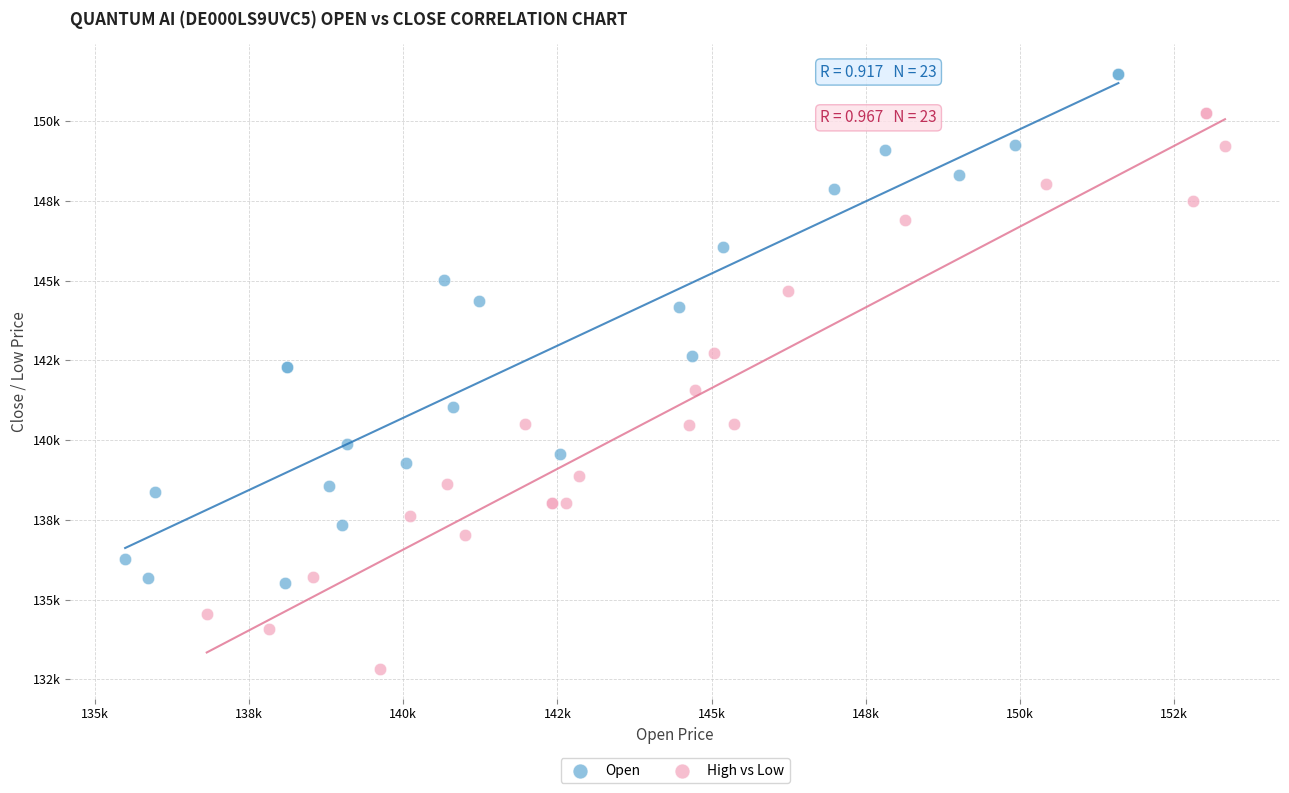

What are all the series names shown in the legend?

Open, High vs Low